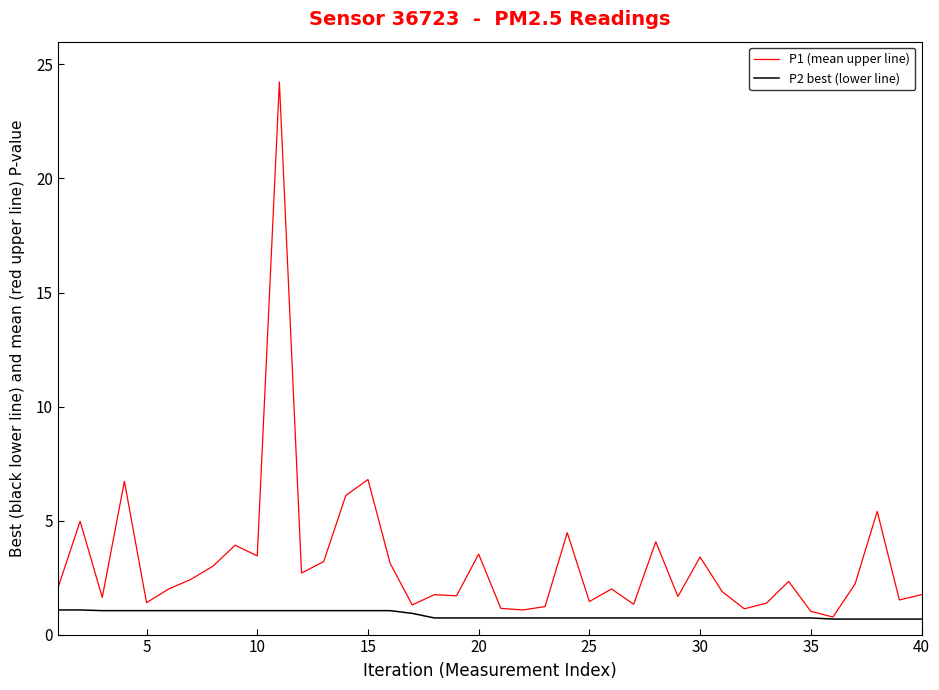

Which series has the largest total across all categories?

P1 (mean upper line)